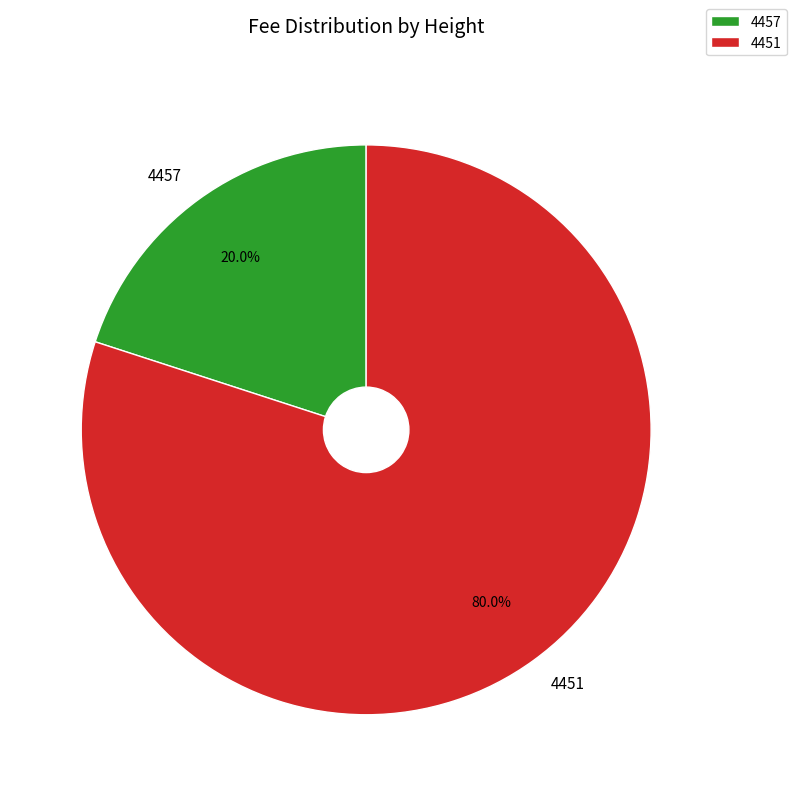

How many segments does this pie chart have?

2